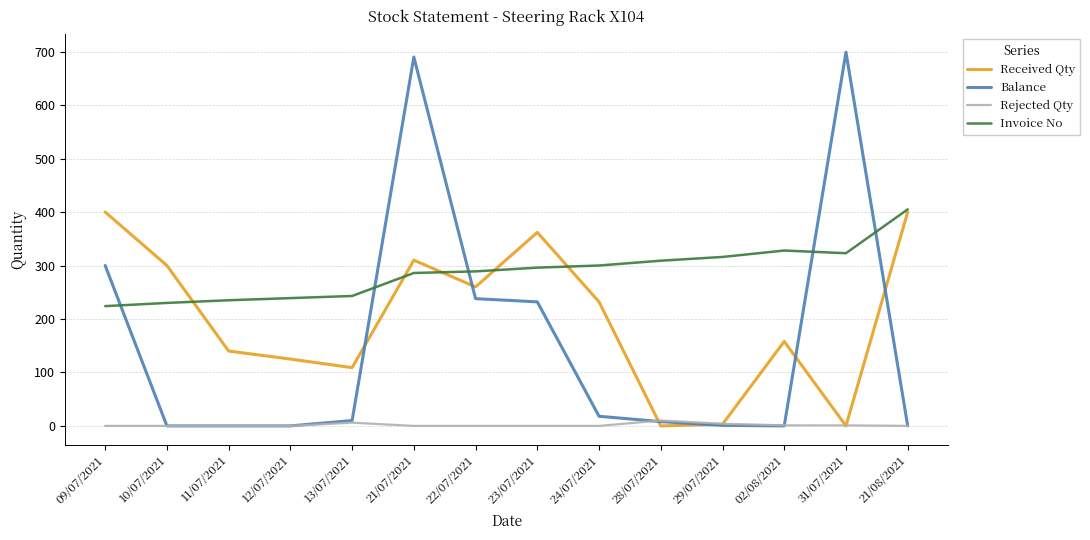

The value of Balance at 21/08/2021 is 363. True or false?

False